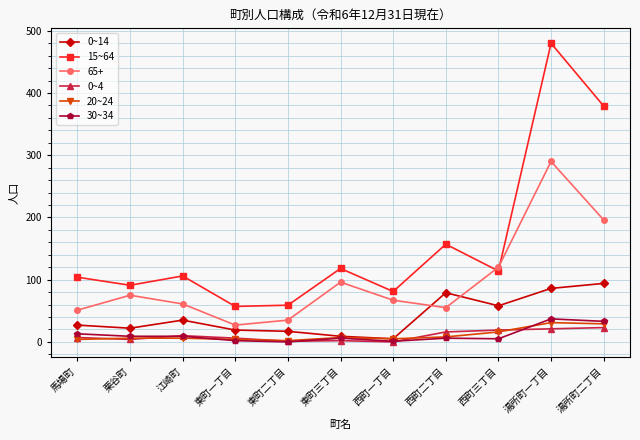

True or false: 15~64 and 20~24 cross at least once.

False